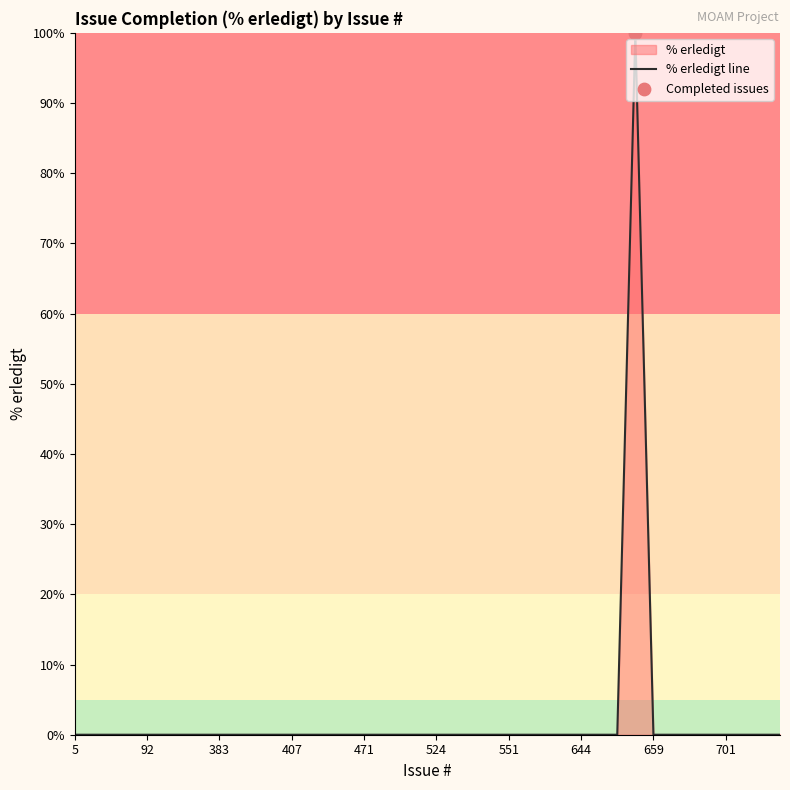

Between 14 and 26, which is larger?

14